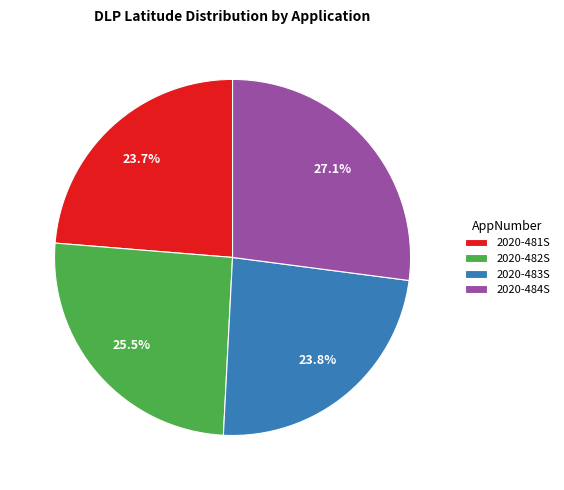

Does 2020-482S account for over 50% of the chart?

No